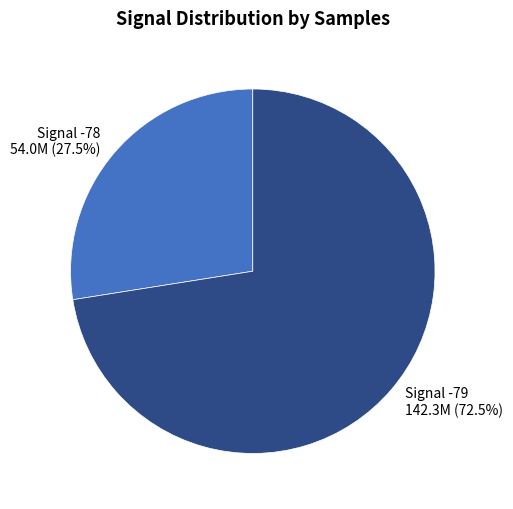

What is the smallest slice in the pie chart?

Signal -78